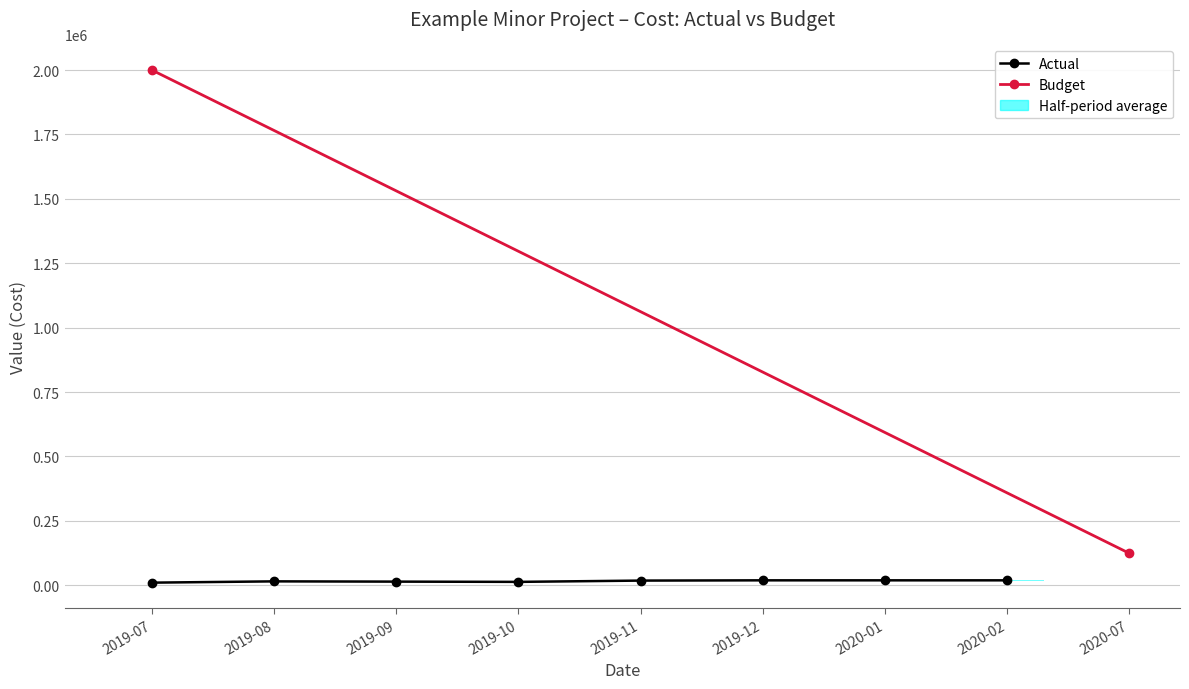

What is the value of the 3rd point from the left?

14000